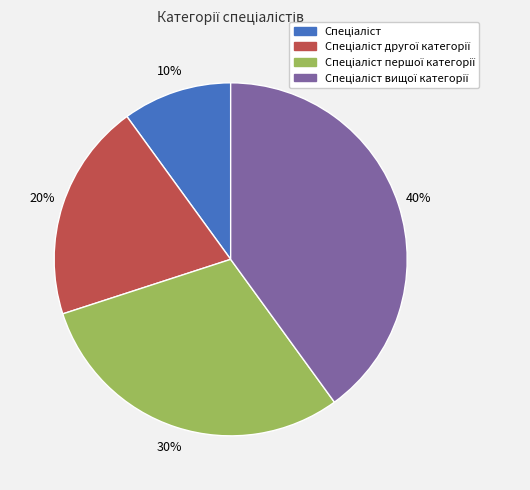

To the nearest percent, what is the difference between the largest and smallest slice percentages?

30%